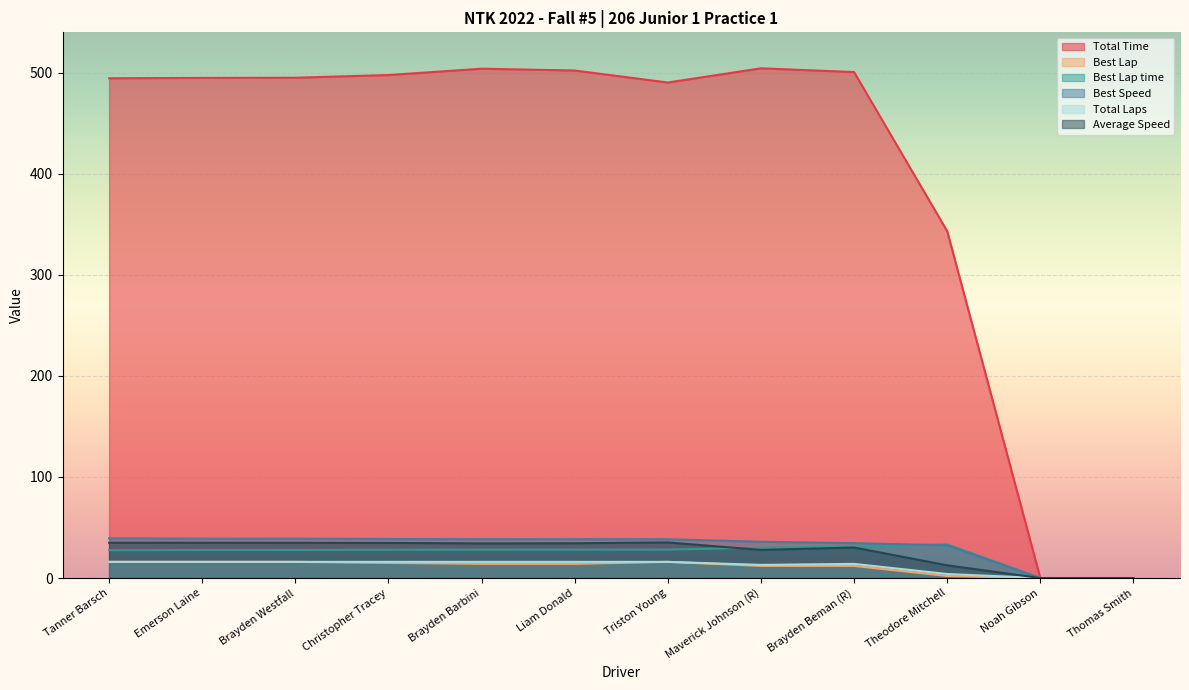

How many distinct data groups are displayed?

6